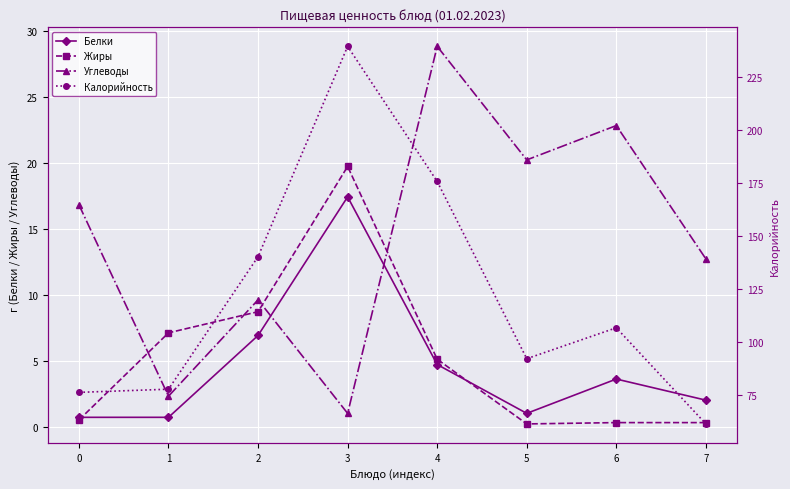

The Углеводы series shows 28.8 at 4. True or false?

True